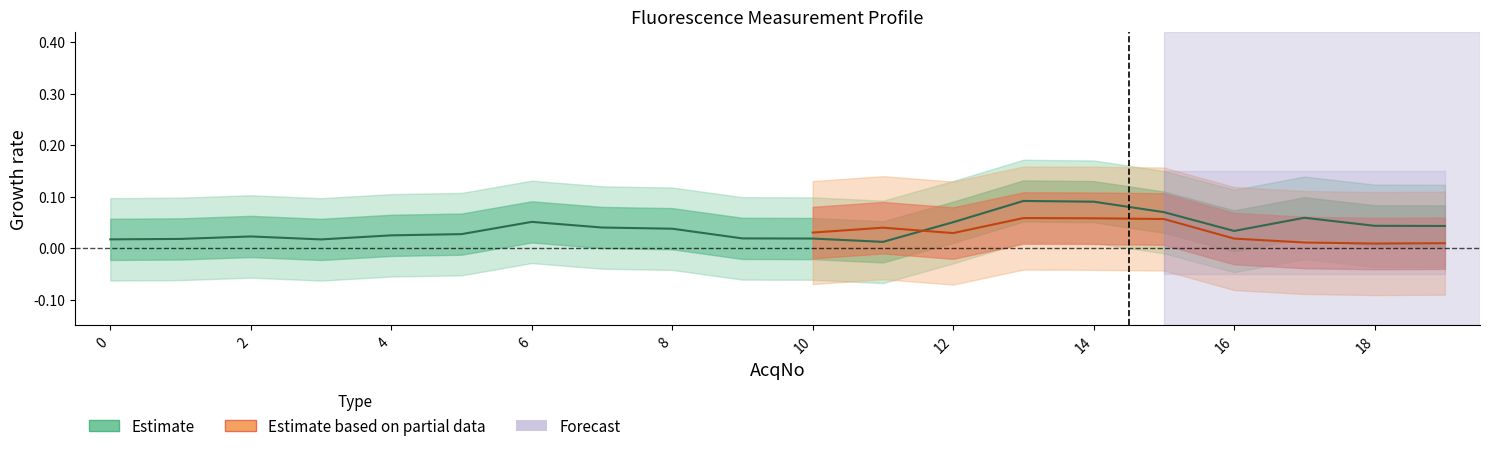

What is the value of the R2D point at the 11th from the left?

0.1